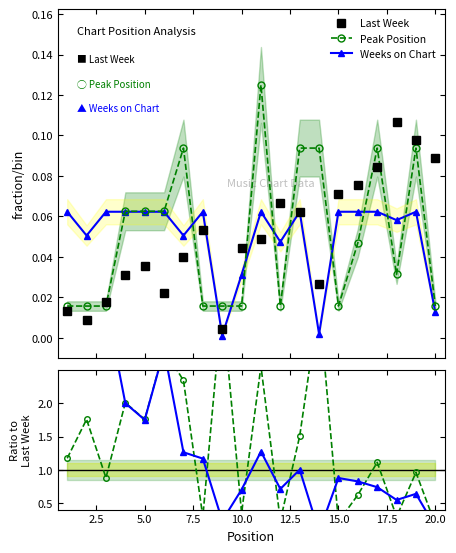

Between 7.5 and 22.5, which series saw the biggest shift?

Peak Position